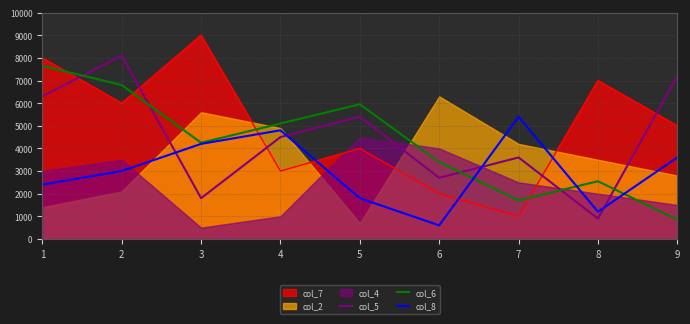

What is the value of the col_8 point at the 1st from the left?

2400